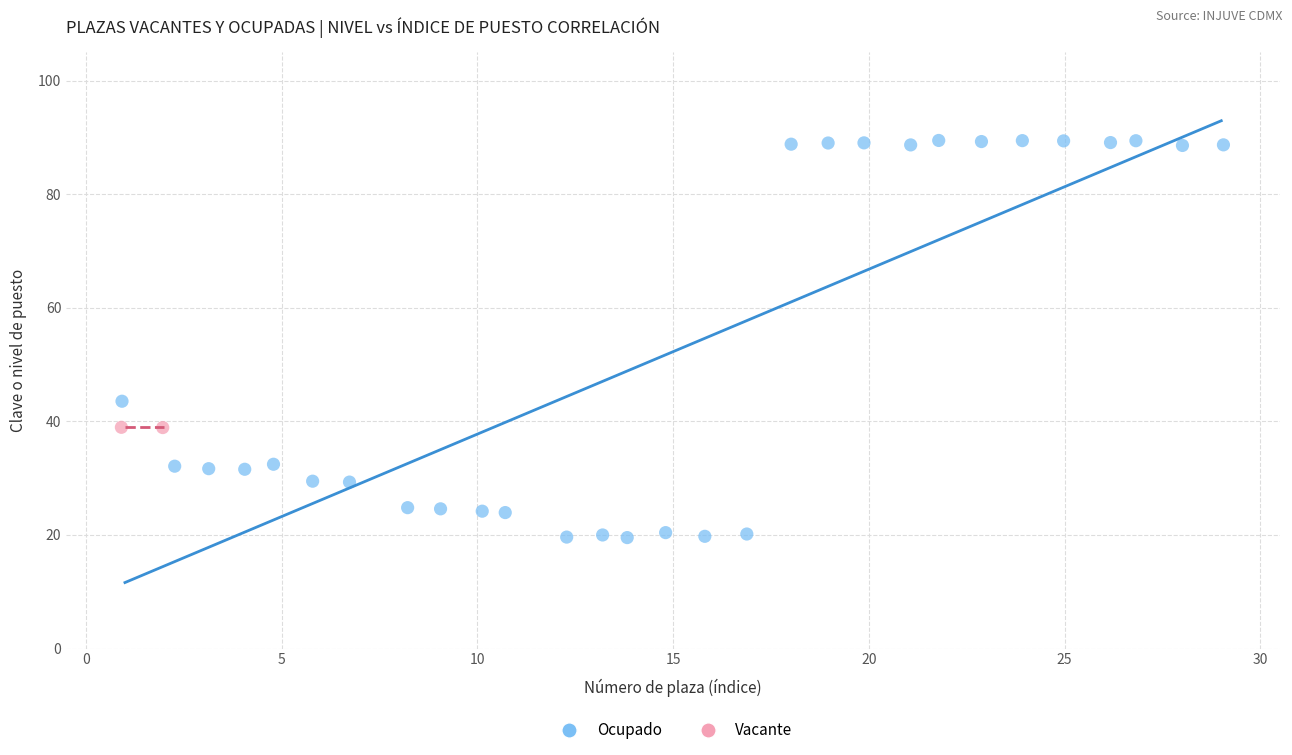

What are all the series names shown in the legend?

Ocupado, Vacante